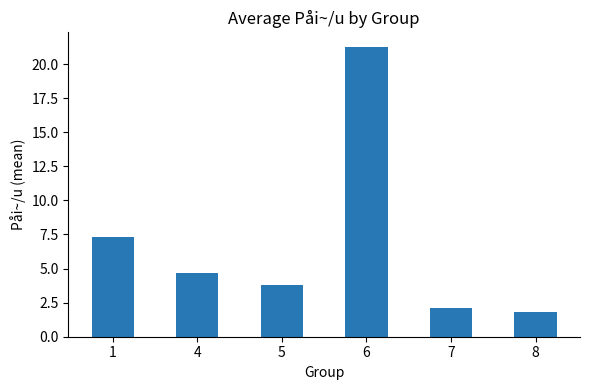

At which label is the value closest to 11?

1